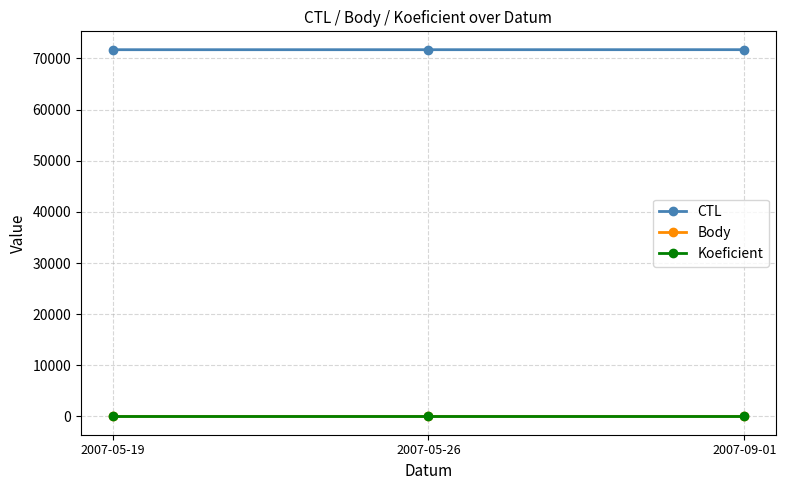

What is the minimum value for CTL?

71718